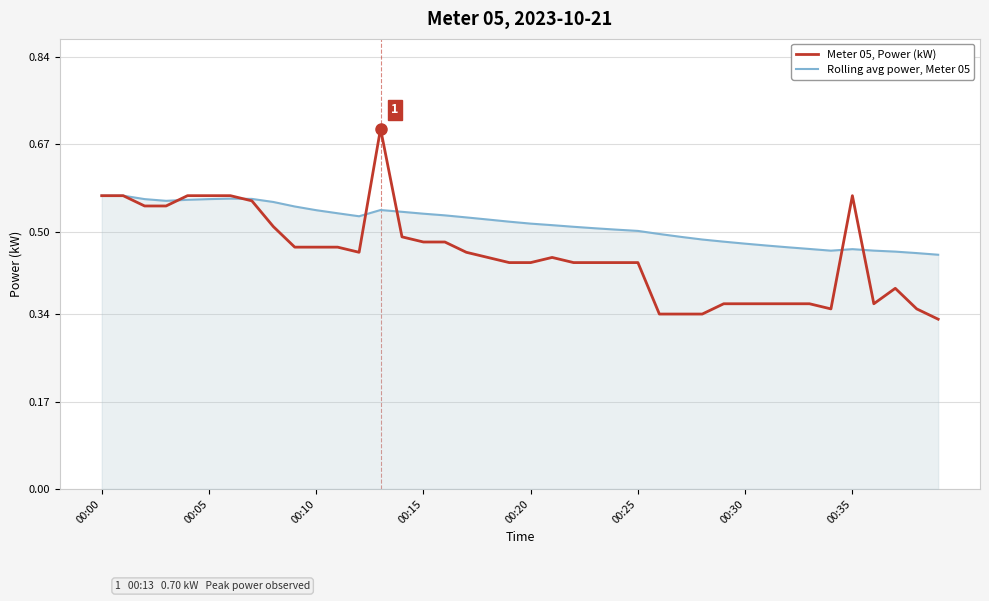

Which series has the largest range (max minus min)?

Meter 05, Power (kW)